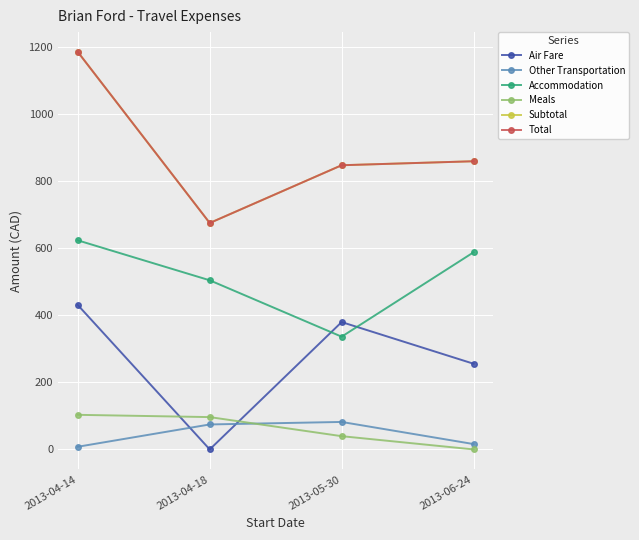

What is the total value across all series at 2013-04-14?

3537.4